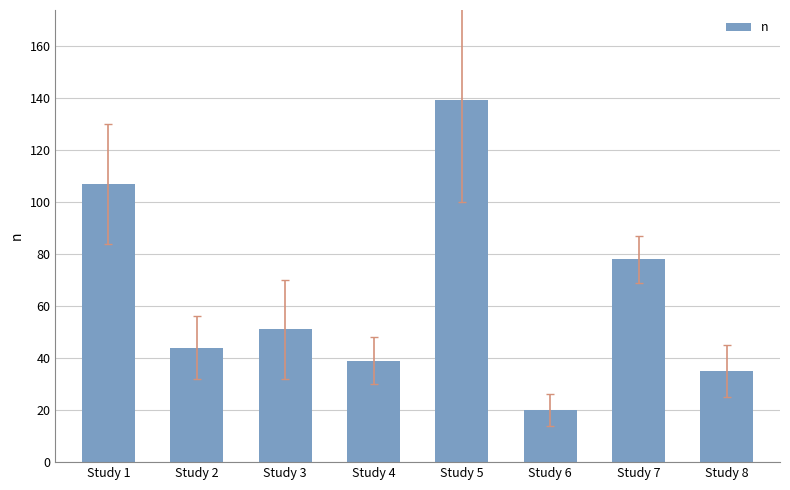

Rank the categories by value from lowest to highest.

Study 6, Study 8, Study 4, Study 2, Study 3, Study 7, Study 1, Study 5